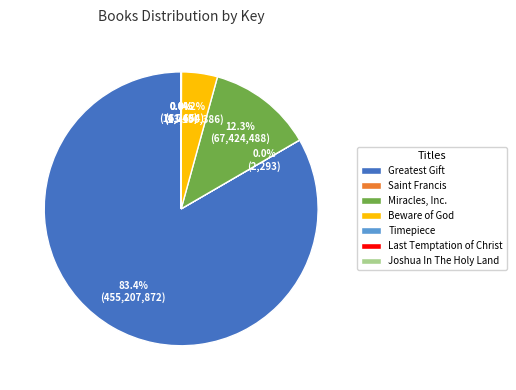

To the nearest percent, what percentage of the pie is Greatest Gift?

83%